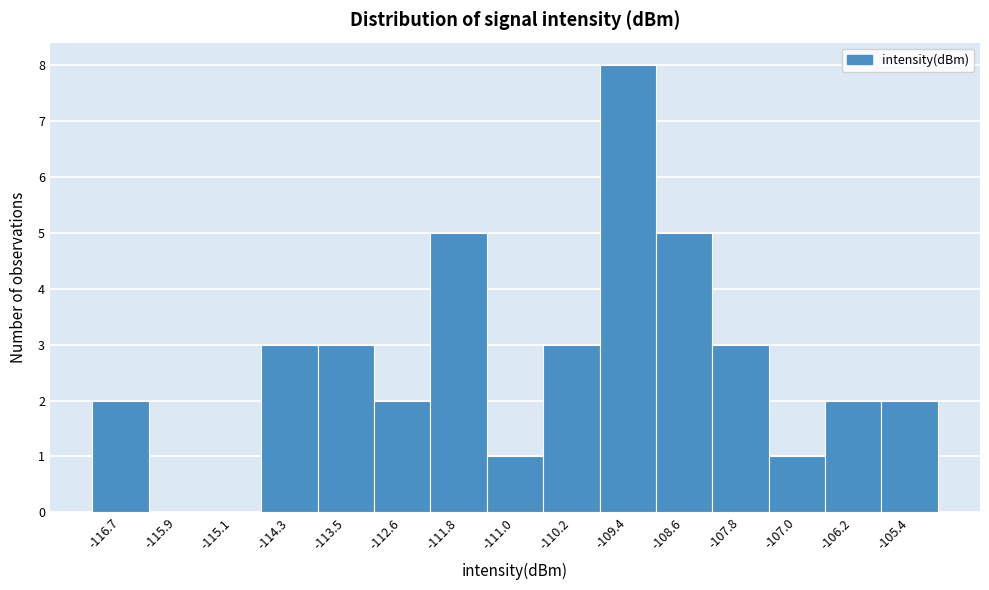

How tall is the bar that spans -114.7 to -113.9 on the x-axis? Neither the bar edges nor the heights are printed on the chart, so give them approximately, as read against the axes.

3